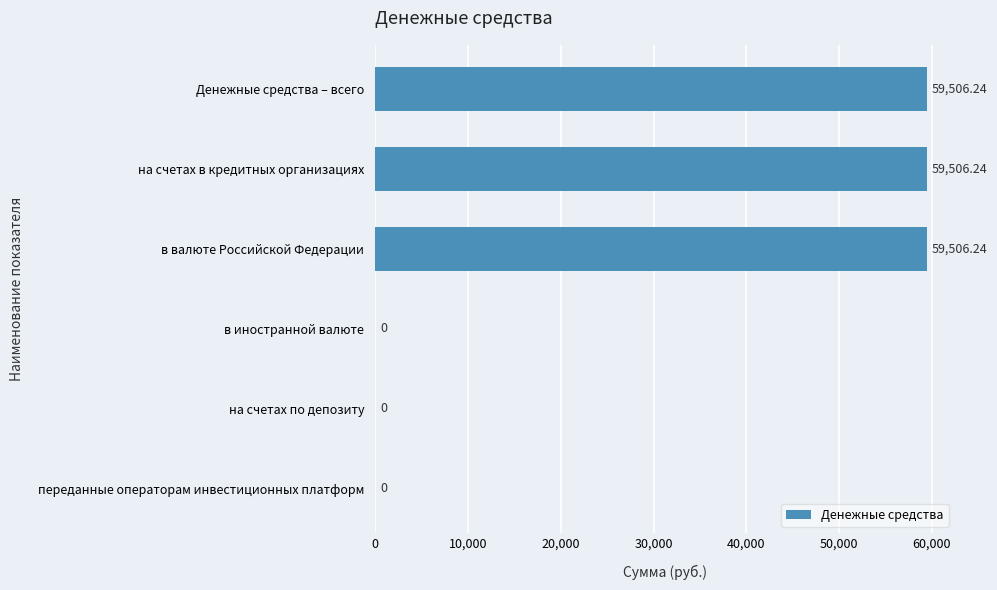

Which has a higher value, переданные операторам инвестиционных платформ or Денежные средства – всего?

Денежные средства – всего